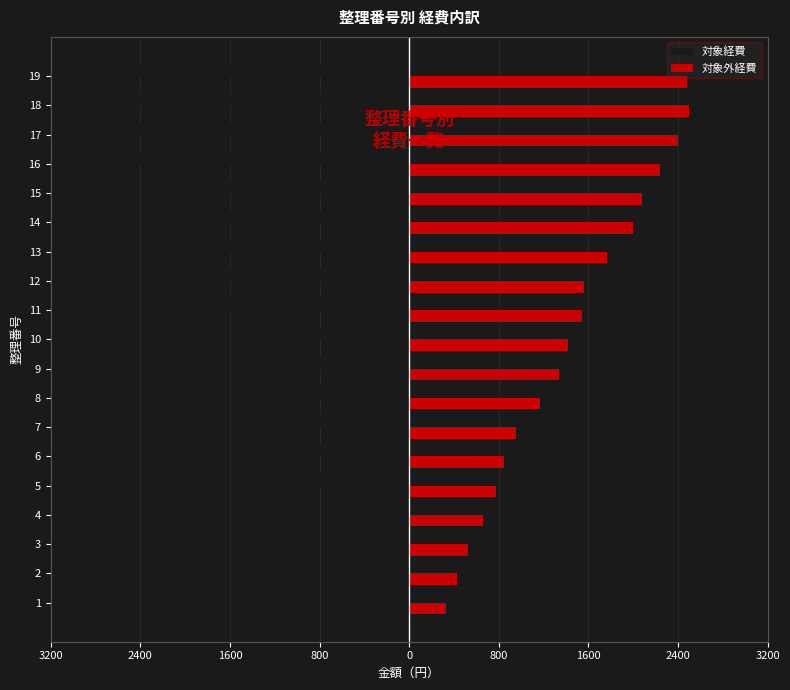

Does the chart contain any negative values?

Yes